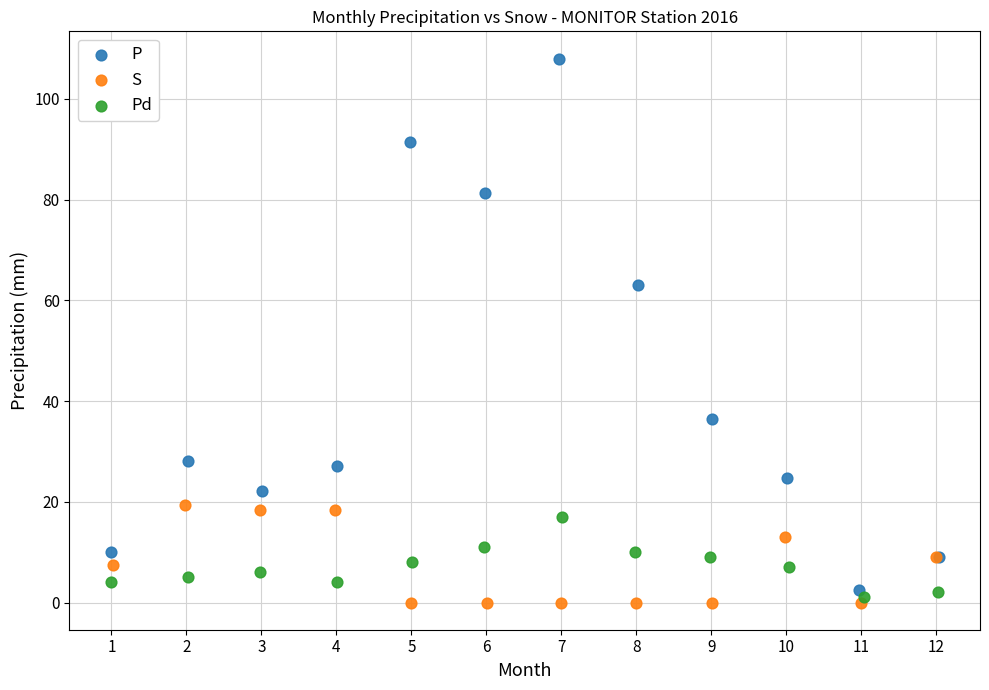

Which series has the largest Y range (max minus min)?

P